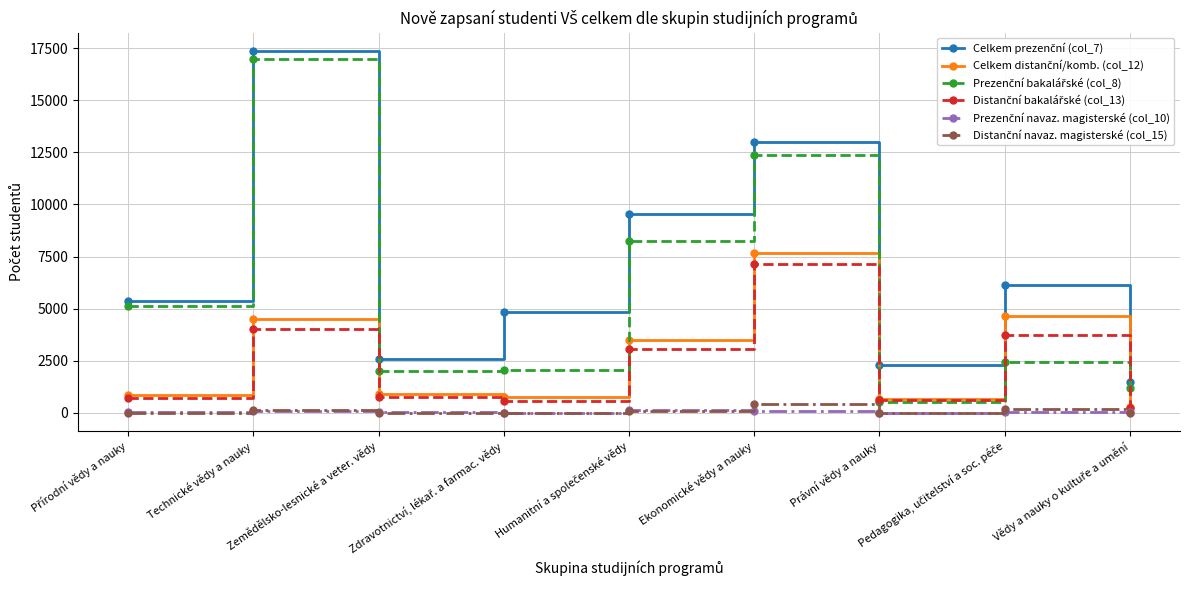

What is the label of the 3rd point from the left?

Zemědělsko-lesnické a veter. vědy